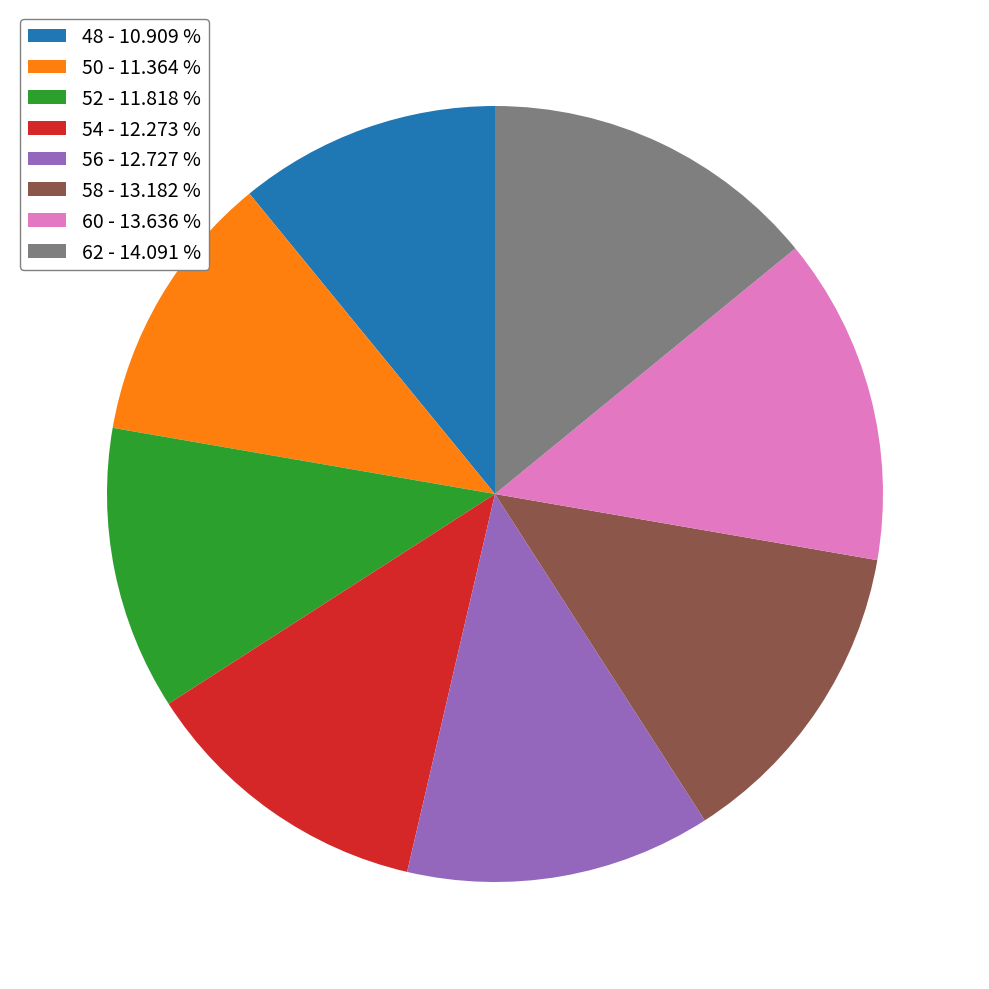

Does 62 account for over 50% of the chart?

No